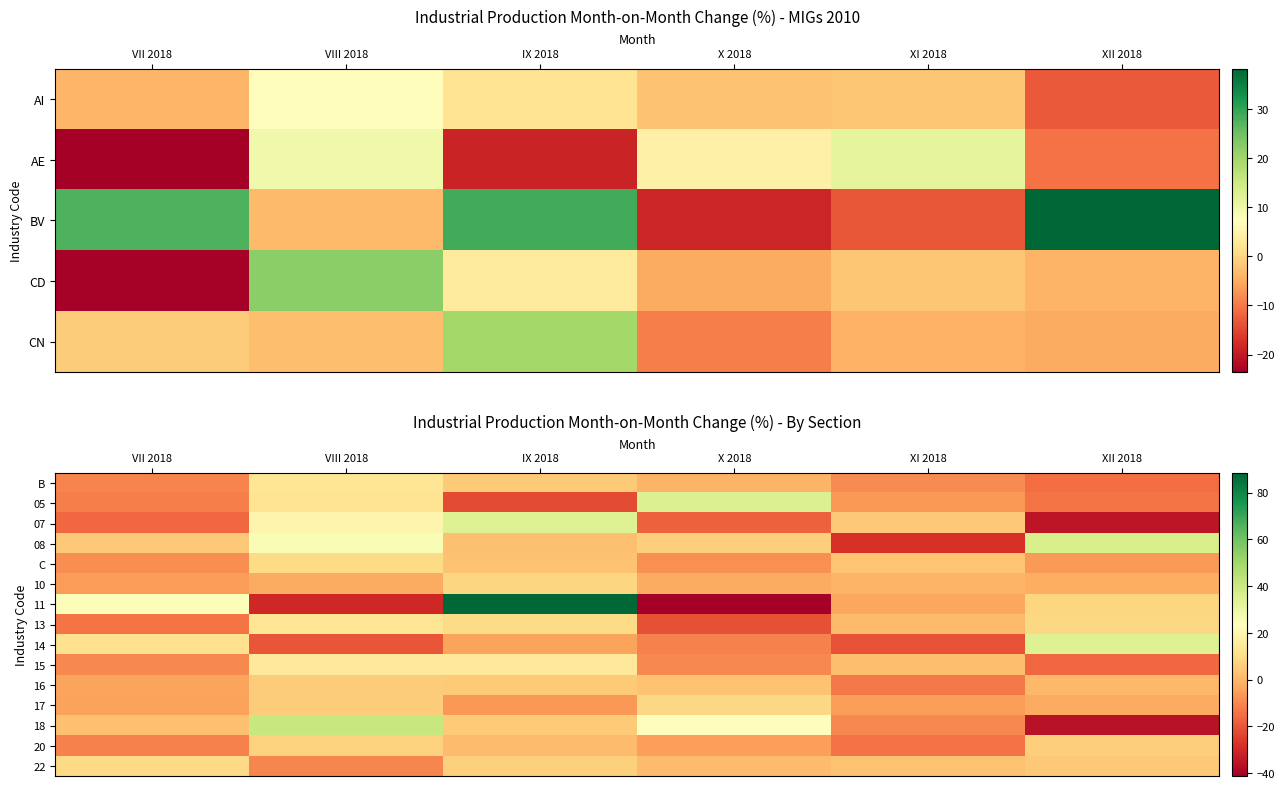

Rank the series at VIII 2018 from lowest to highest value.

11, 14, 22, 10, 16, 17, 20, C, 05, 13, B, 15, 07, 08, 18